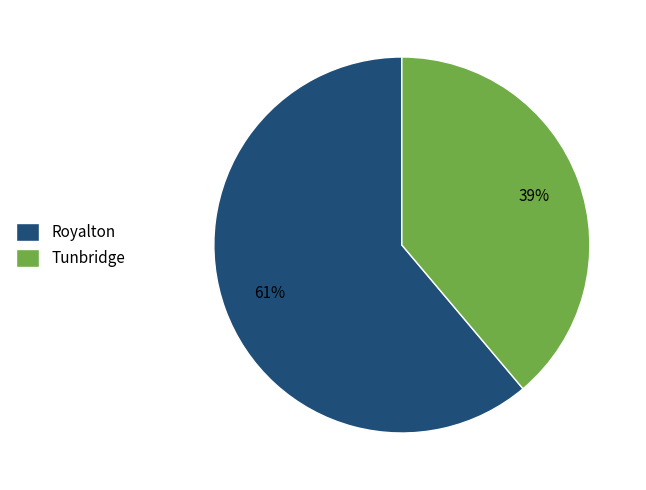

Is there any slice that represents more than half of the pie?

Yes